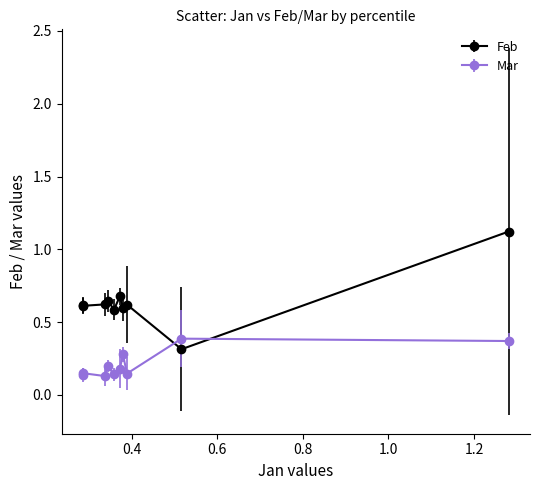

Rank the series by their maximum value, from highest to lowest.

Feb, Mar